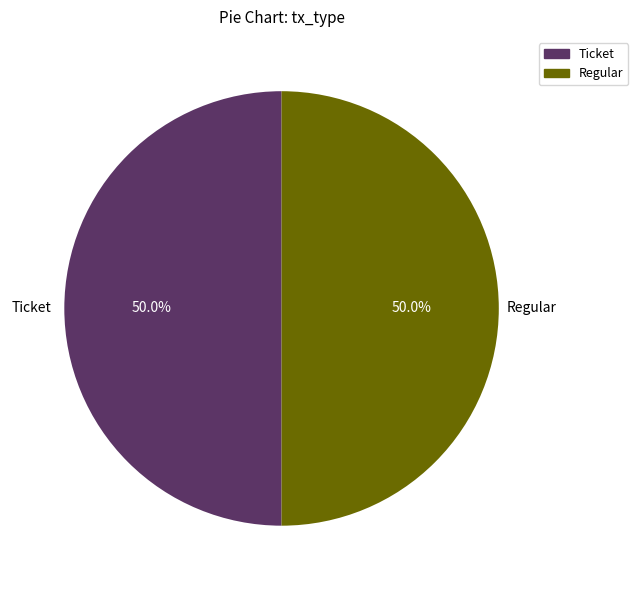

Approximately how many times larger is the value at Ticket compared to Regular?

1.0